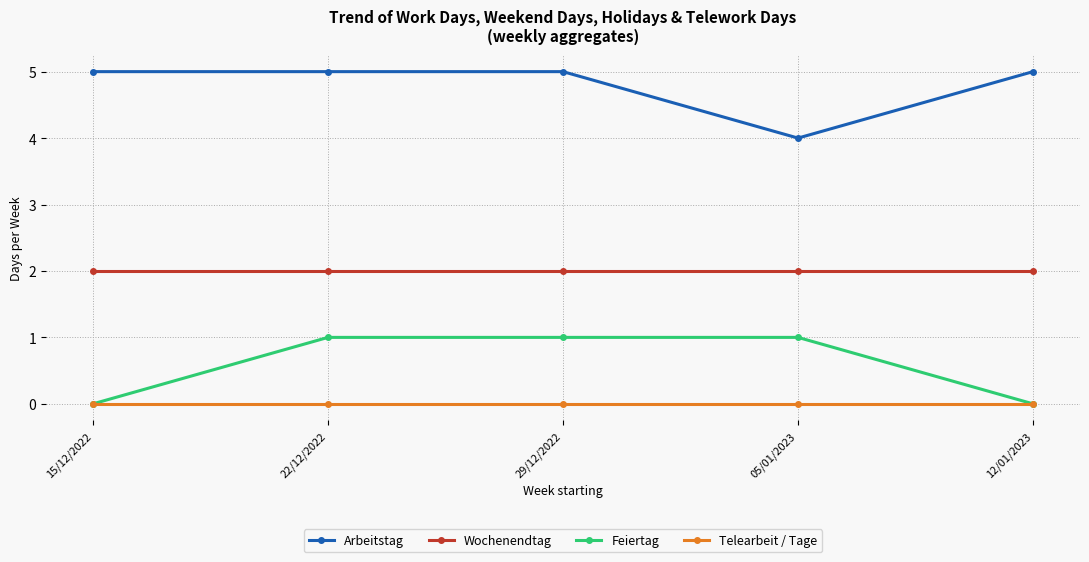

What is the sum of all Wochenendtag values?

10